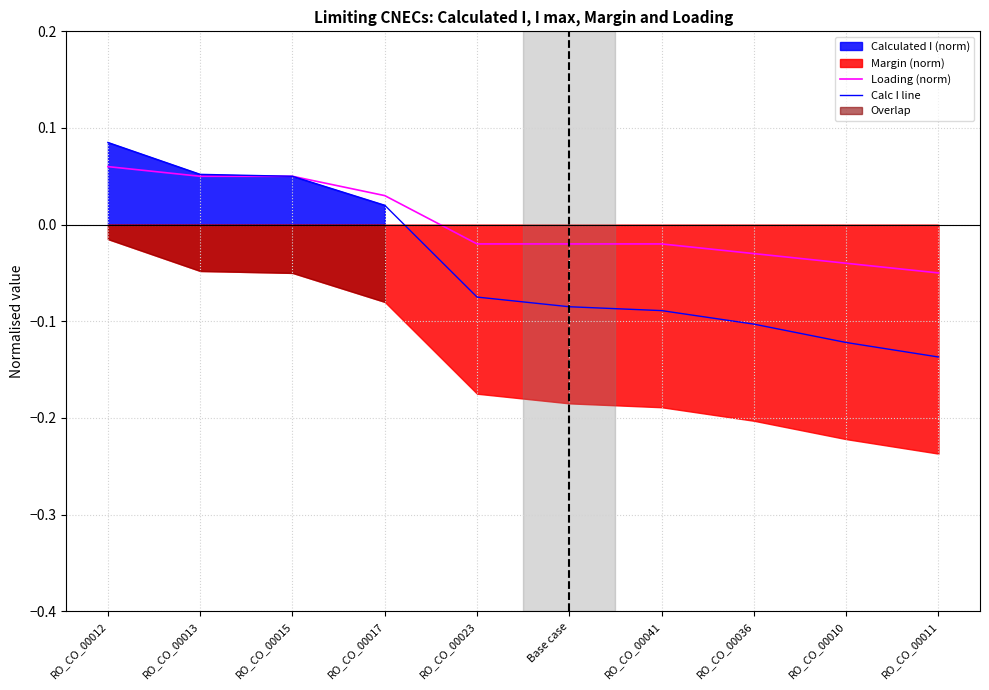

Count the number of categories in the chart.

10